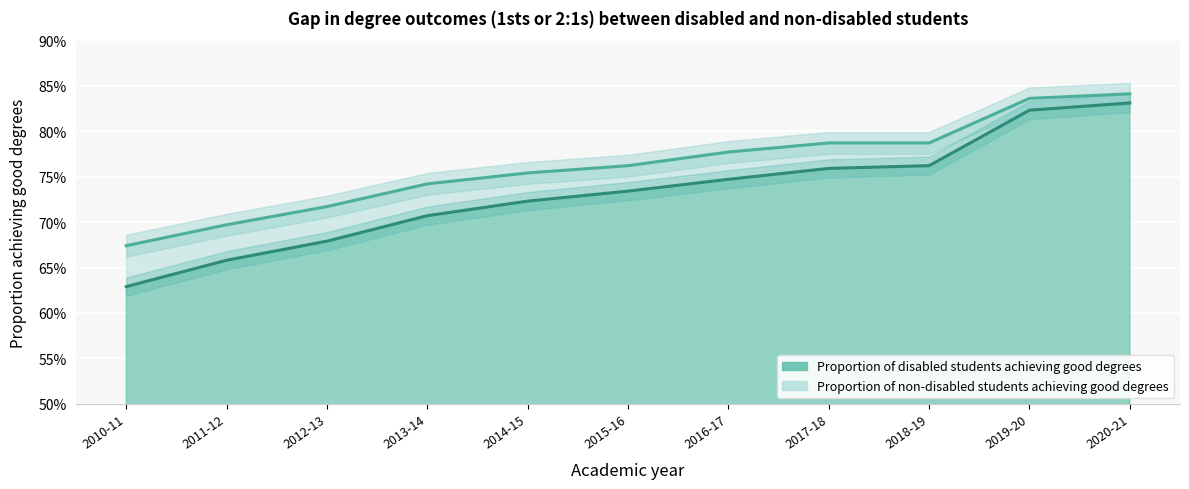

What is the highest value of the Proportion of non-disabled students achieving good degrees series?

0.8